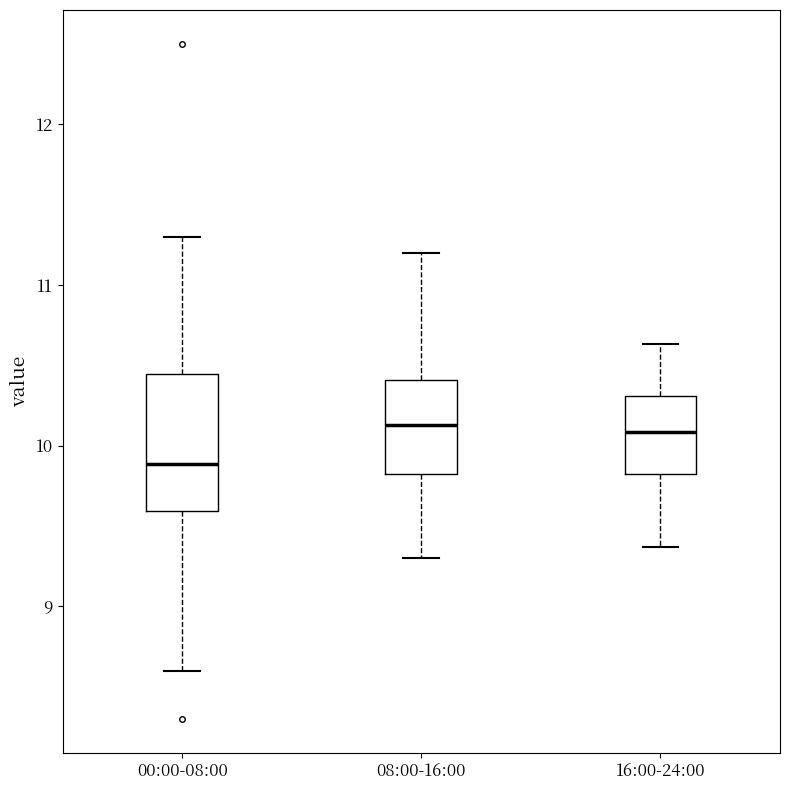

Comparing the boxes themselves (not the whiskers), which one is the tallest?

00:00-08:00